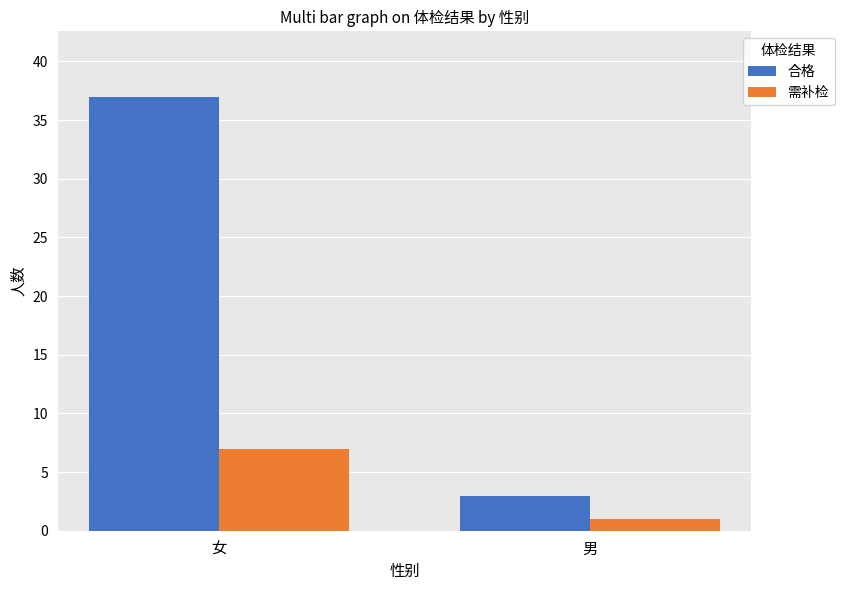

How many values in the 需补检 series are below 7?

1